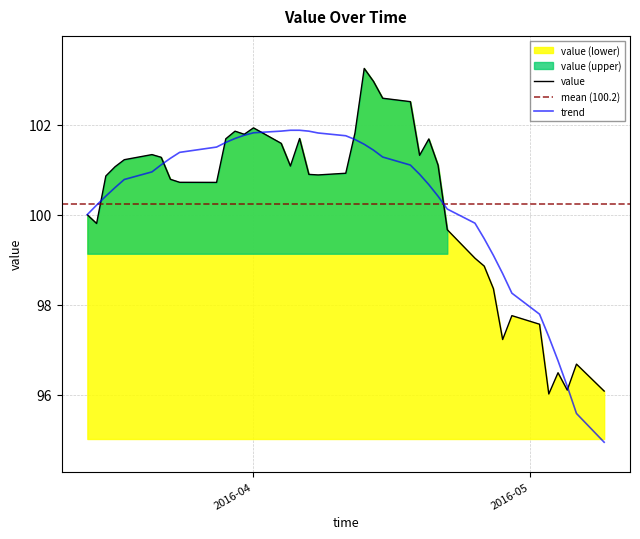

What is the value of the 10th point from the left?

100.7